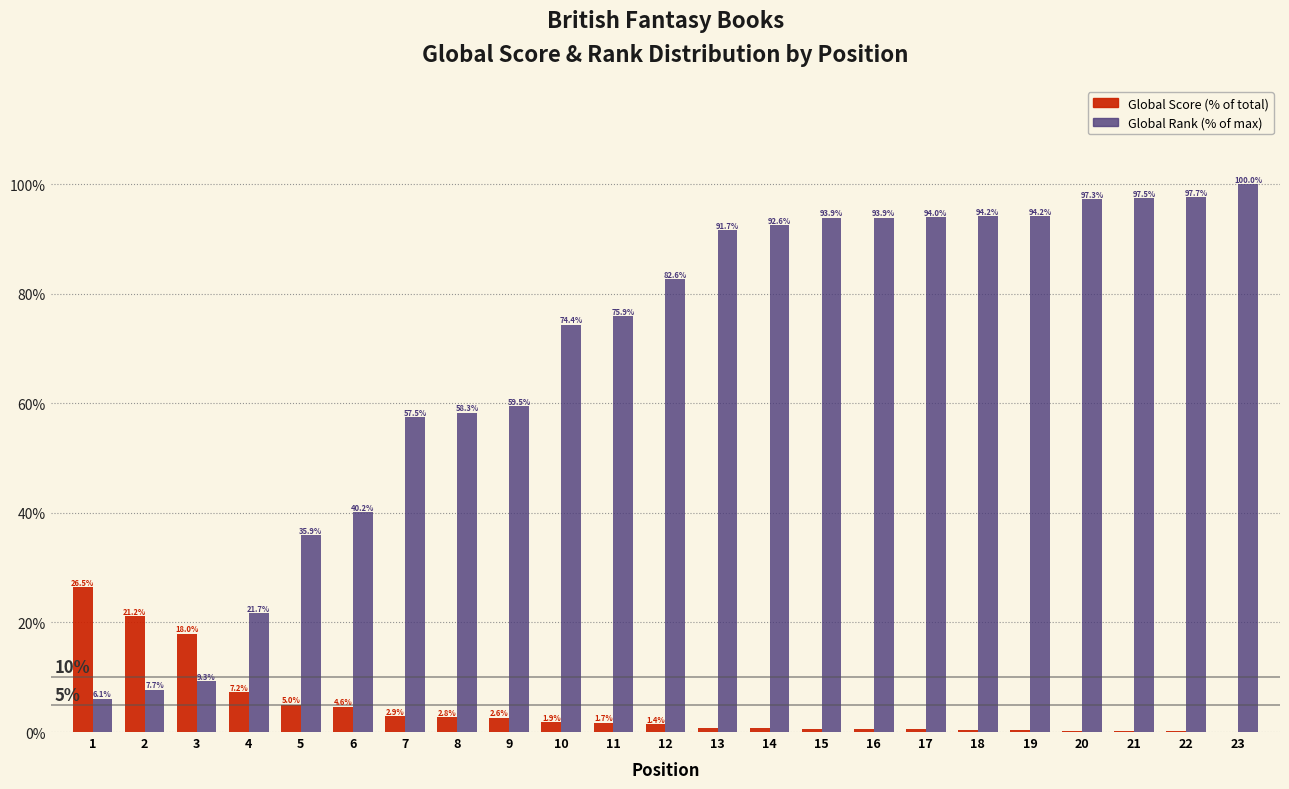

At which label does Global Rank (% of max) first exceed 82?

12